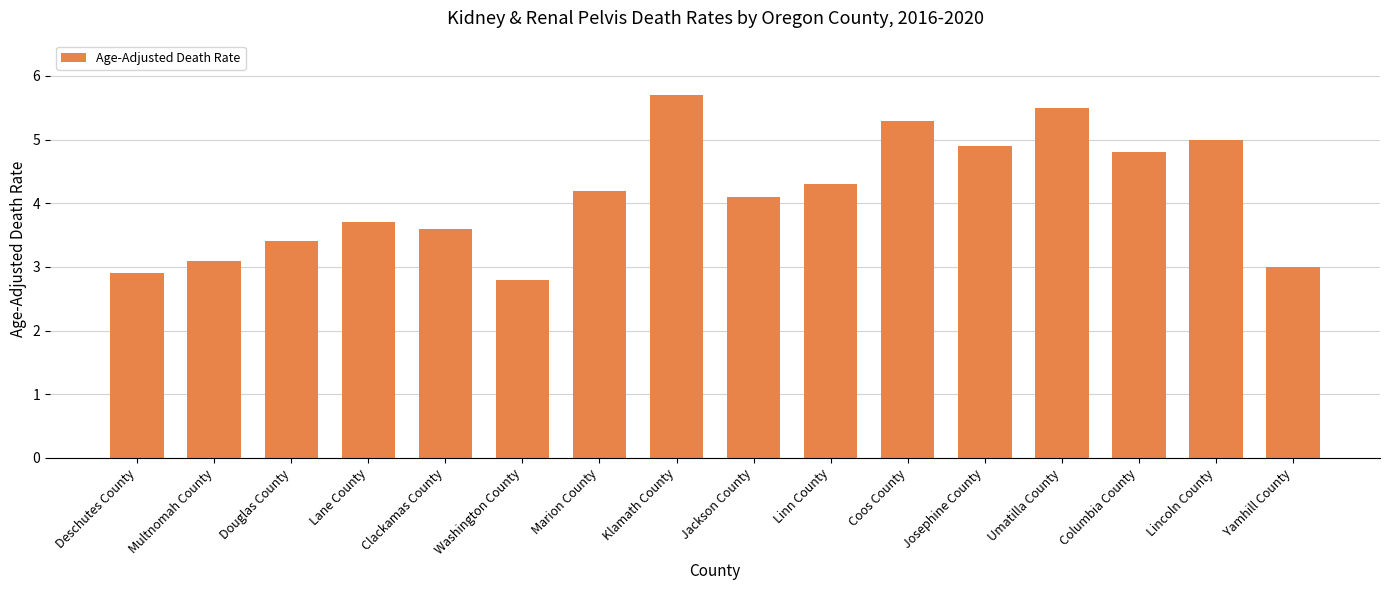

What is the ratio of the value at Josephine County to the value at Coos County?

0.9